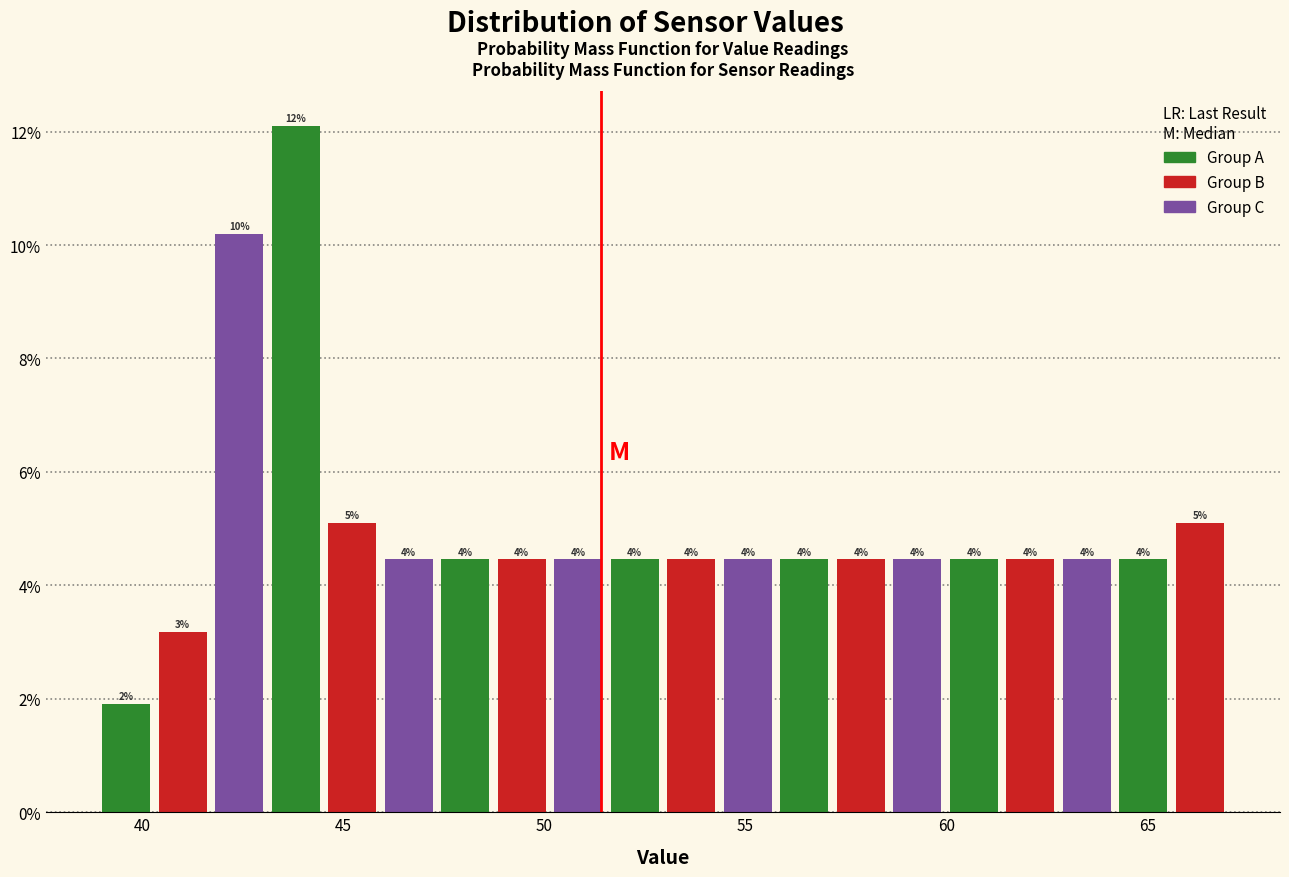

Read against the x-axis, roughly where is the centre of the tallest bar?

44.0